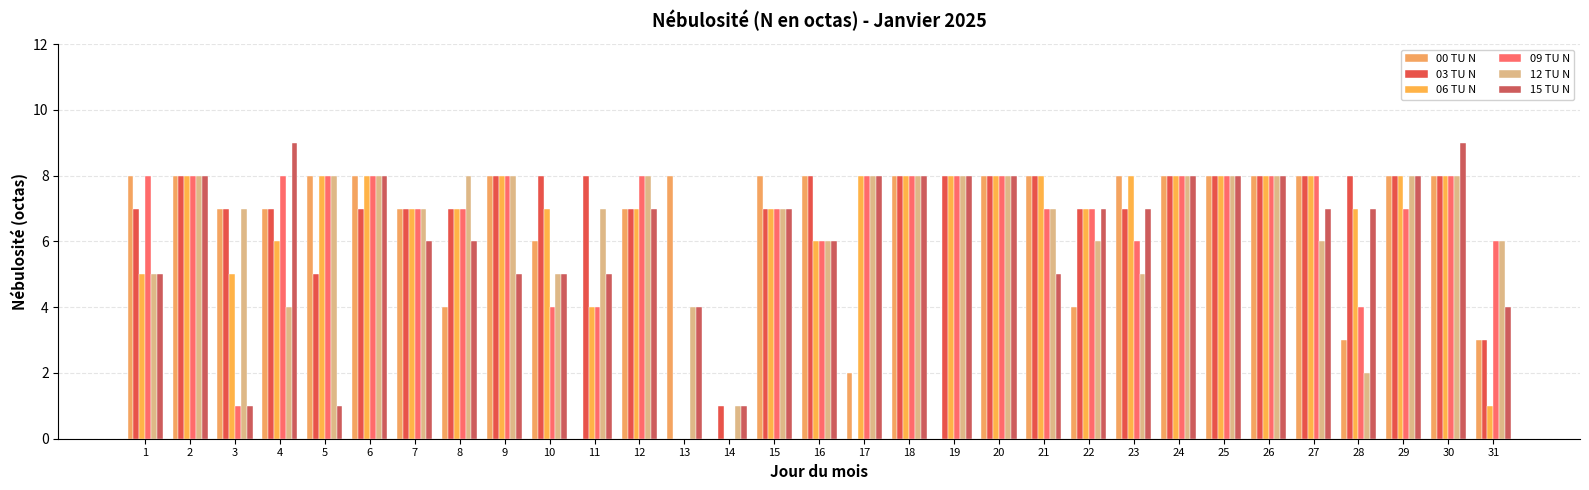

What are all the series names shown in the legend?

00 TU N, 03 TU N, 06 TU N, 09 TU N, 12 TU N, 15 TU N